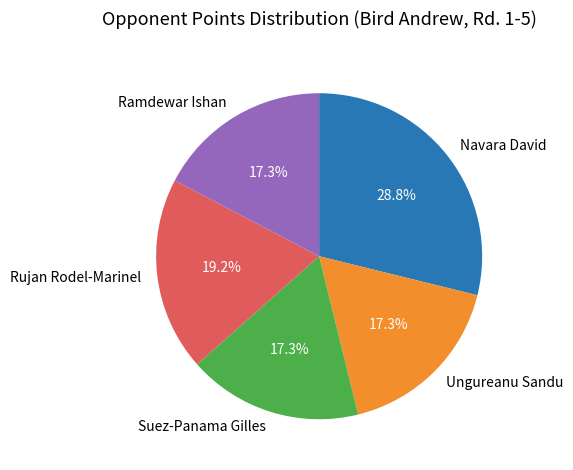

To the nearest percent, what is the combined percentage of Ungureanu Sandu and Suez-Panama Gilles?

35%